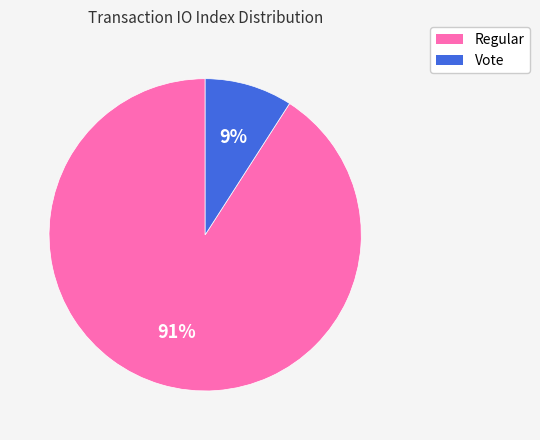

Count the number of slices in the pie.

2